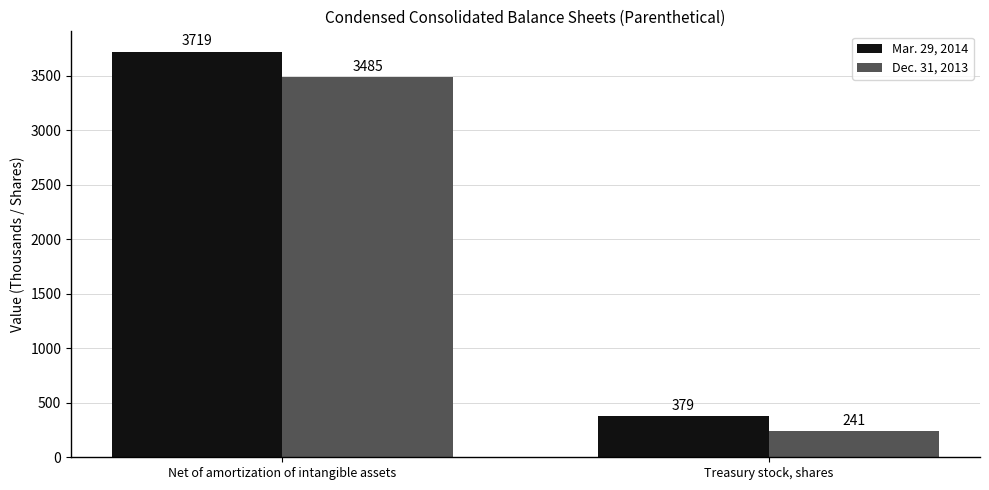

Which series has the largest range (max minus min)?

Mar. 29, 2014